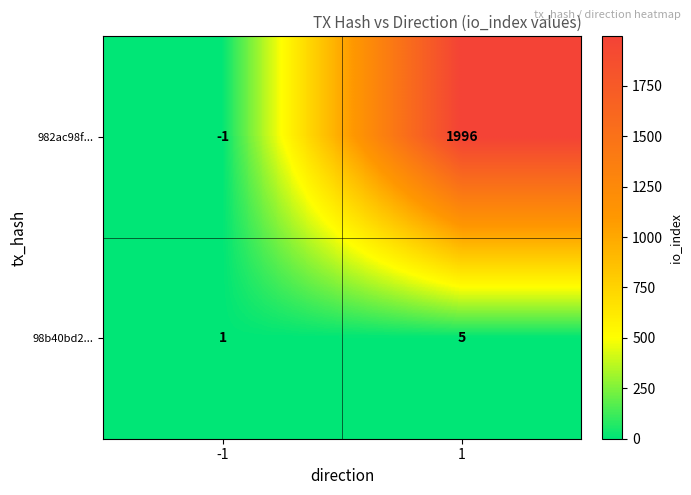

Which label corresponds to the largest value in the chart?

1